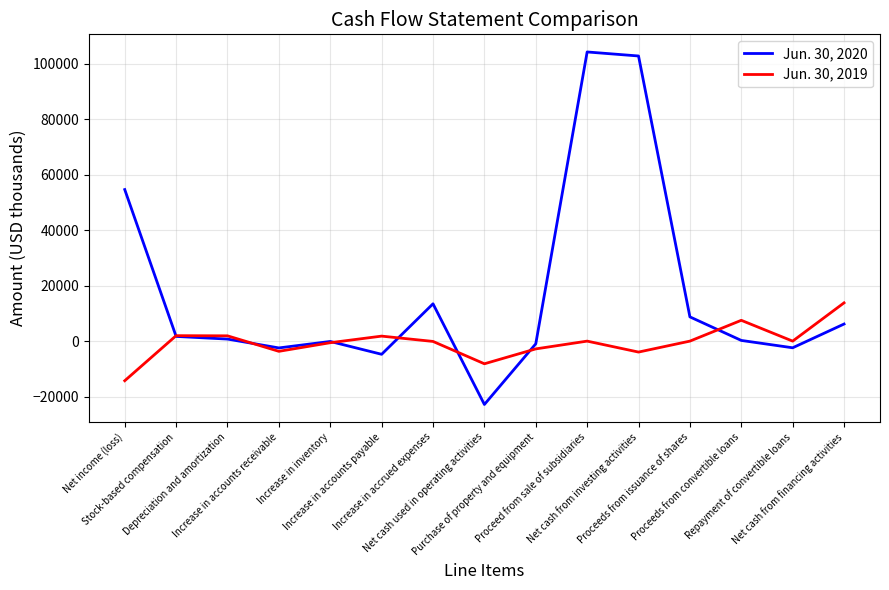

What is the total value across all series at Net income (loss)?

40349